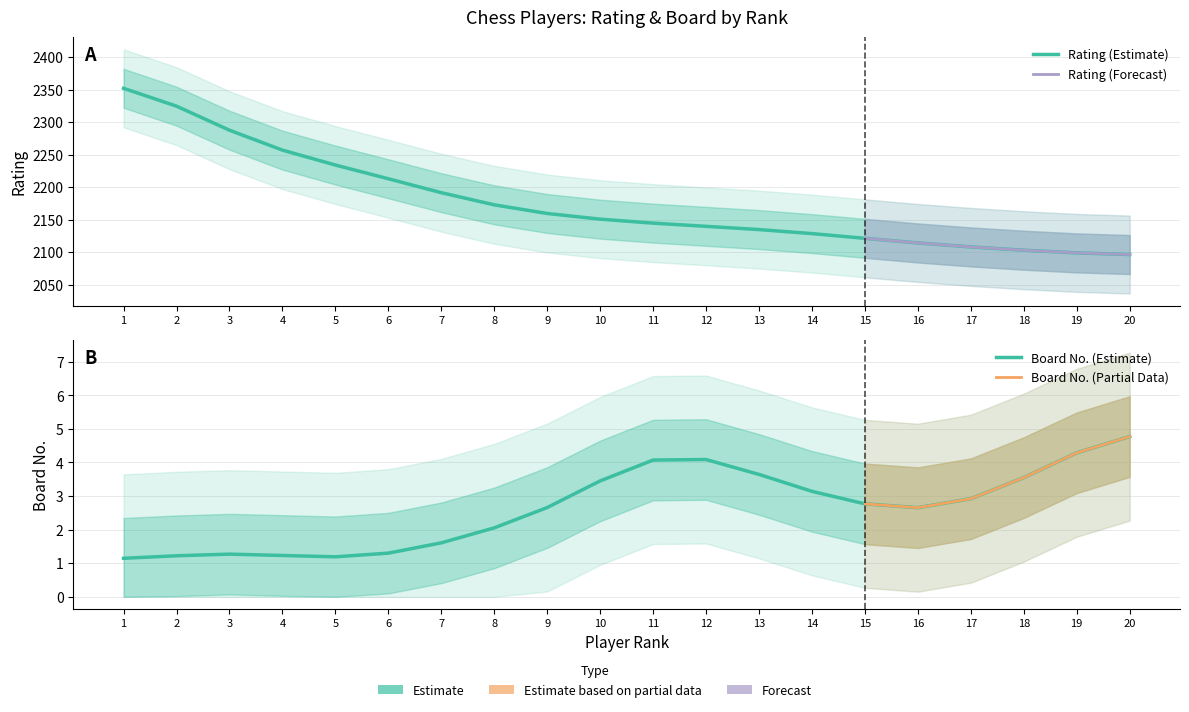

Is it true that the value at 8 is 3467.3?

False